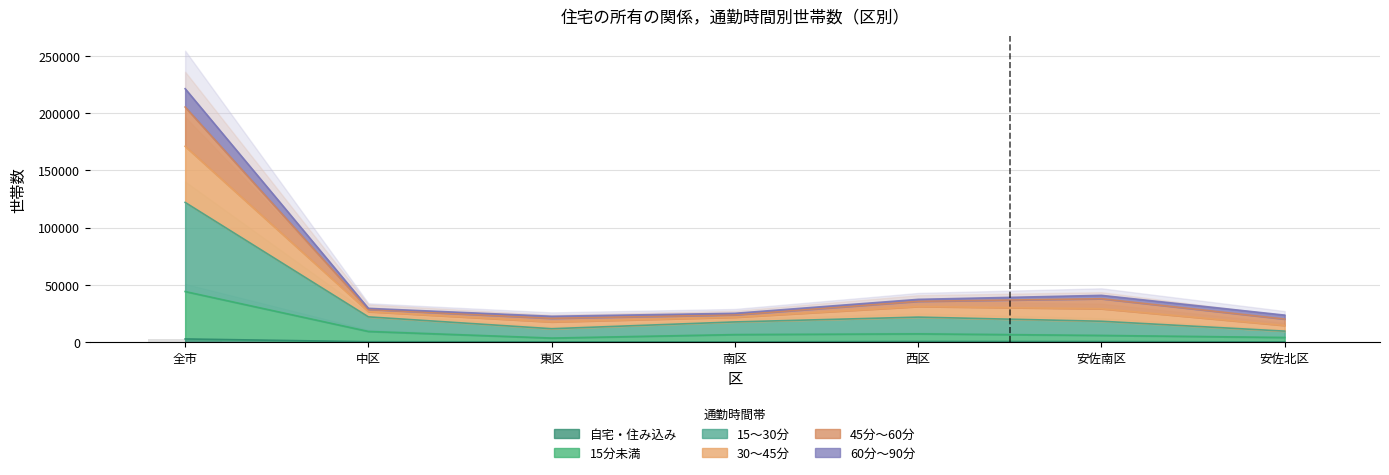

Which label corresponds to the smallest value in the chart?

安佐北区